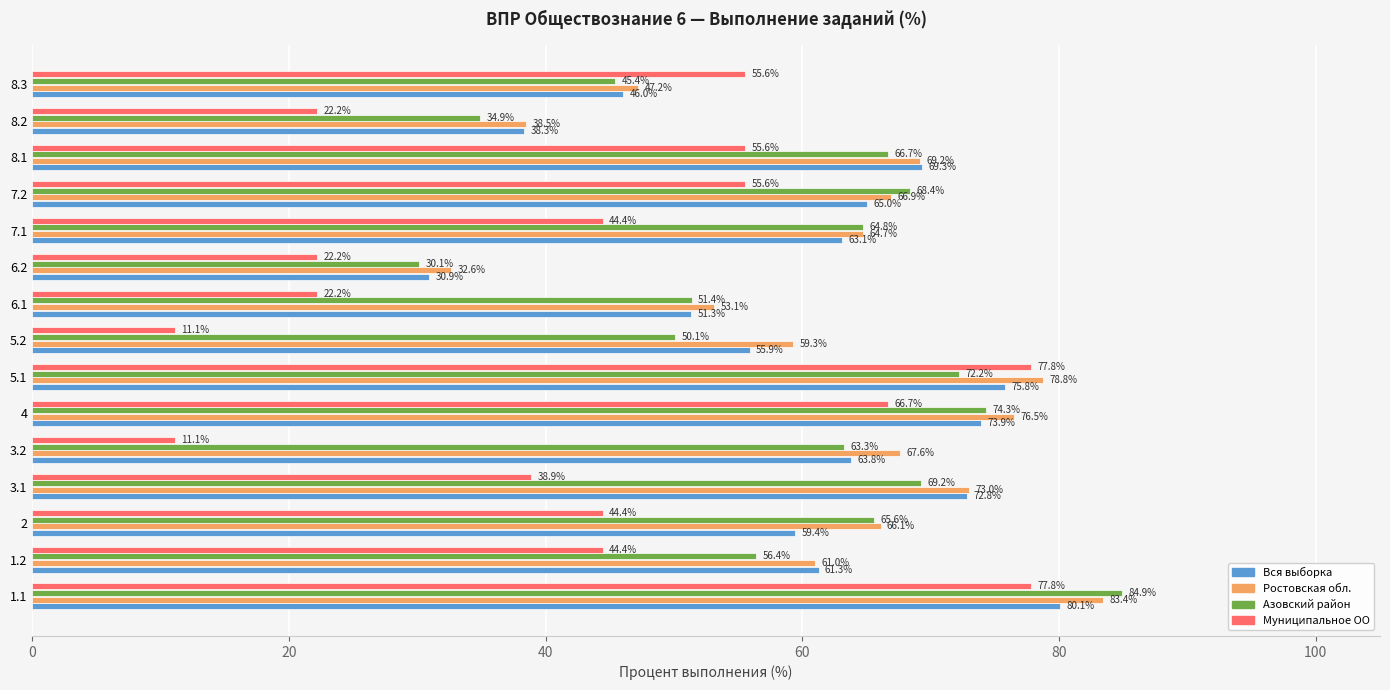

Rank the series by their maximum value, from lowest to highest.

Муниципальное ОО, Вся выборка, Ростовская обл., Азовский район